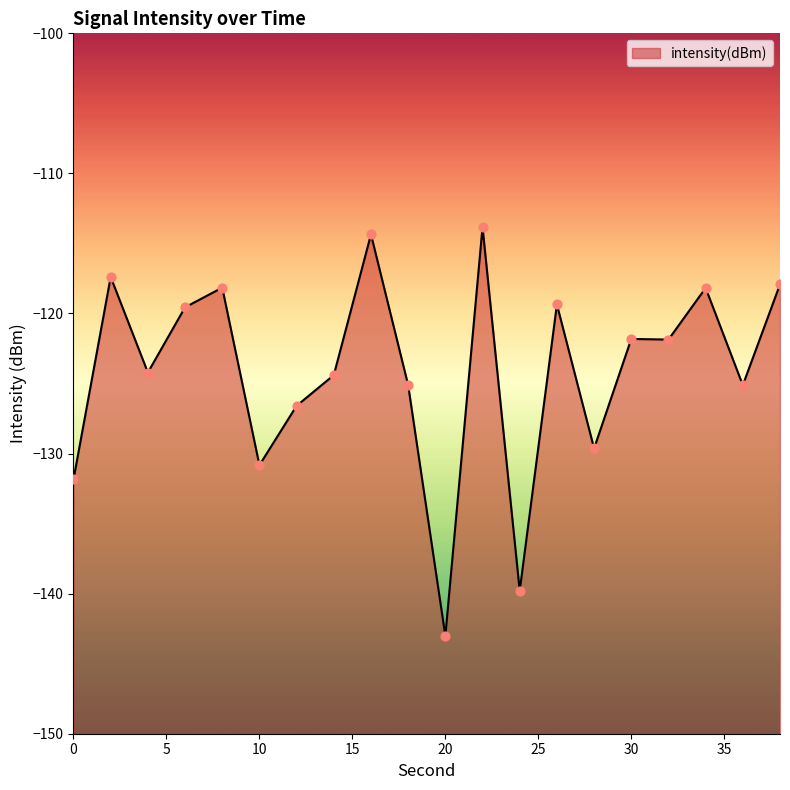

Which has a higher value, 32 or 18?

32